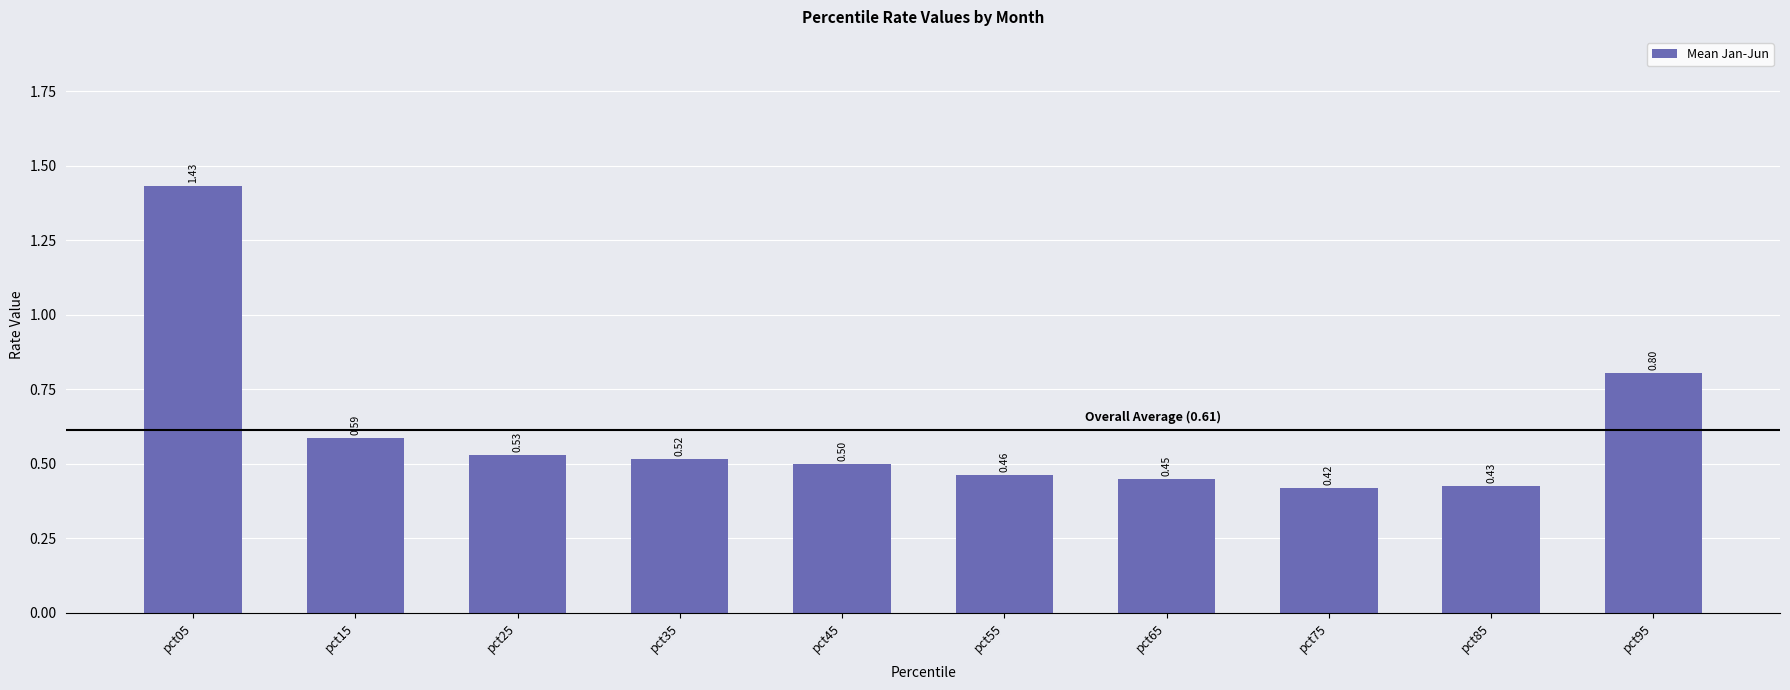

What is the change in value from pct45 to pct95?

+0.3